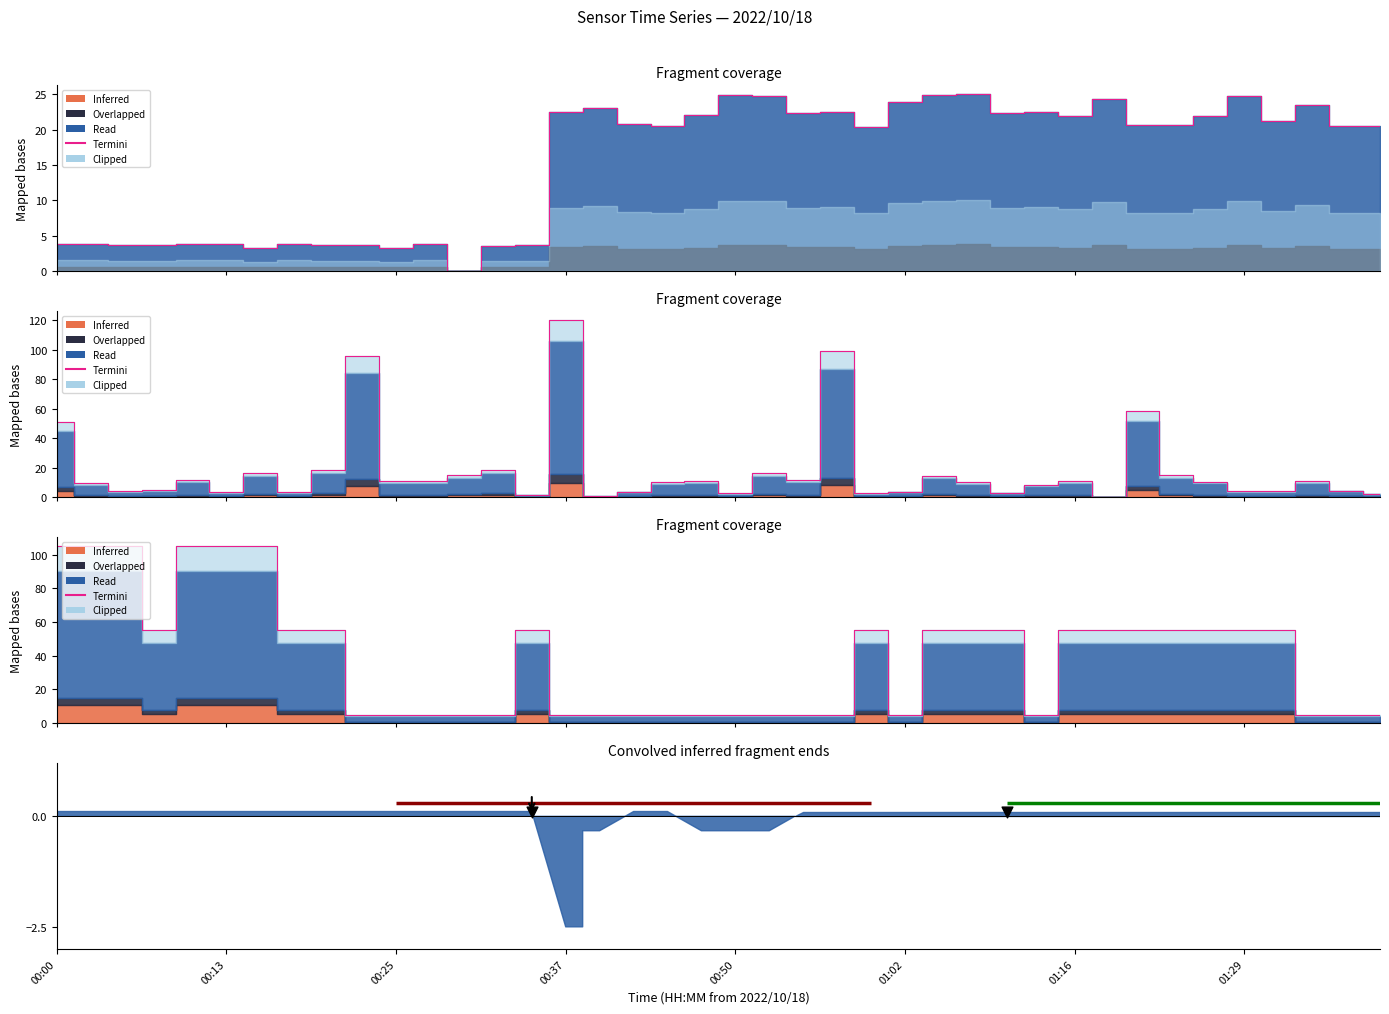

Approximately how many times larger is the value at 30 compared to 34?

1.0